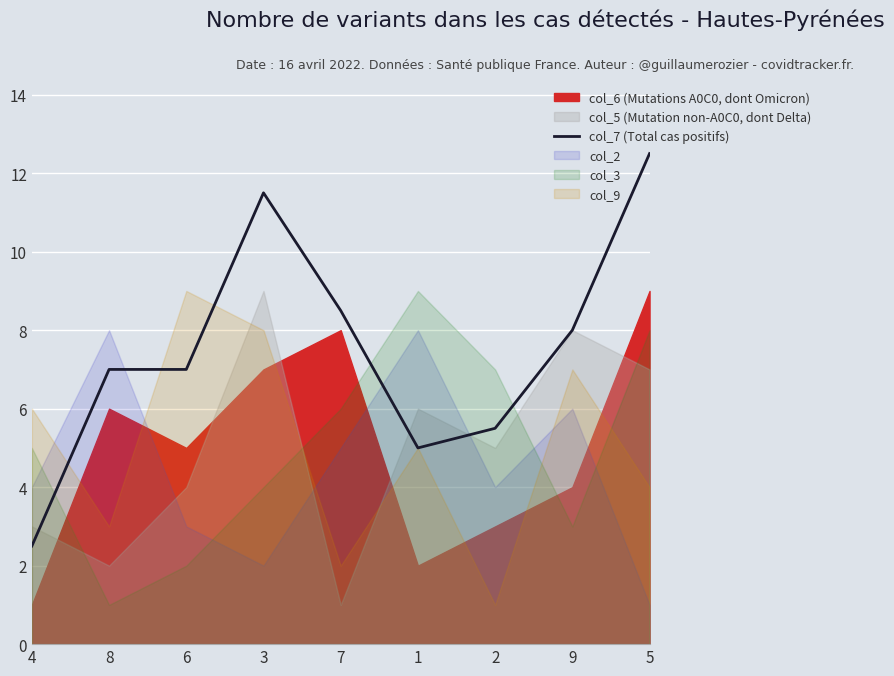

What is the change in value from 7 to 1?

-3.5